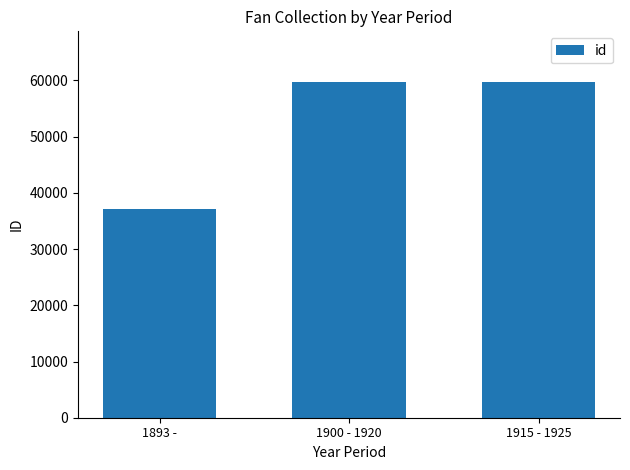

How many data points does each series have?

3